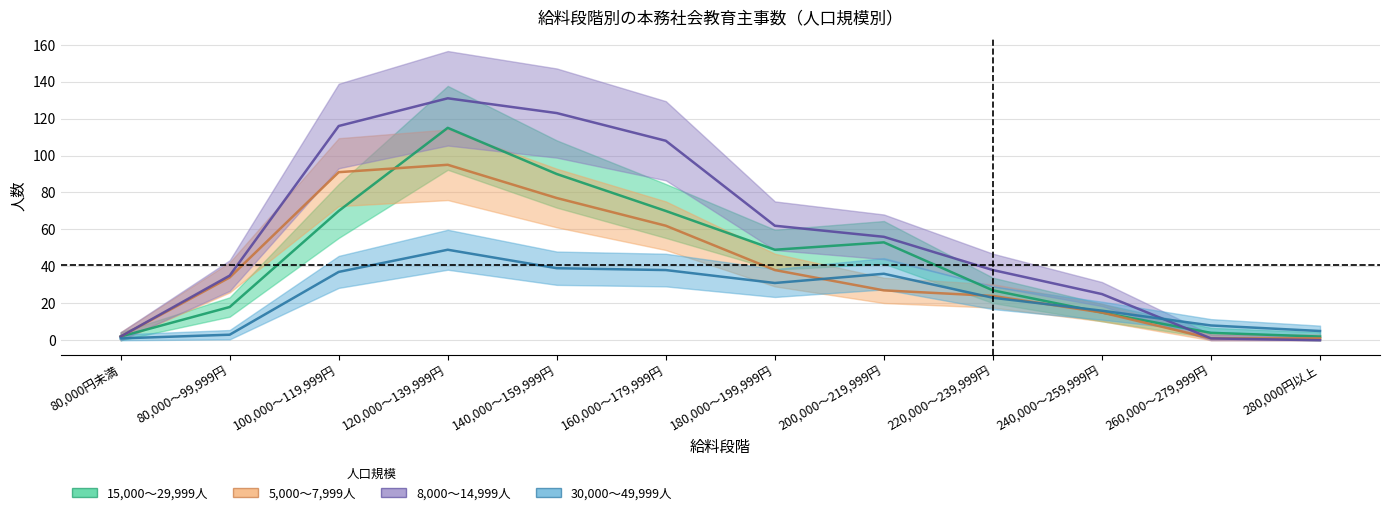

Is it true that 8,000～14,999人 equals 33 at 120,000～139,999円?

False